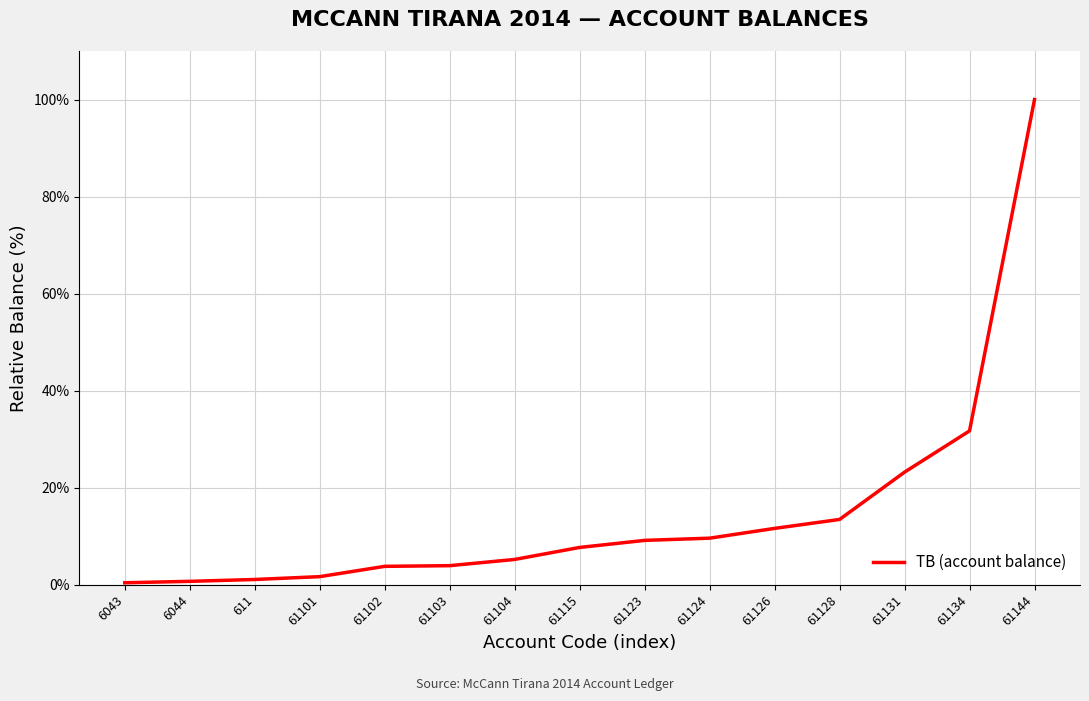

What is the maximum value shown in the chart?

100.0